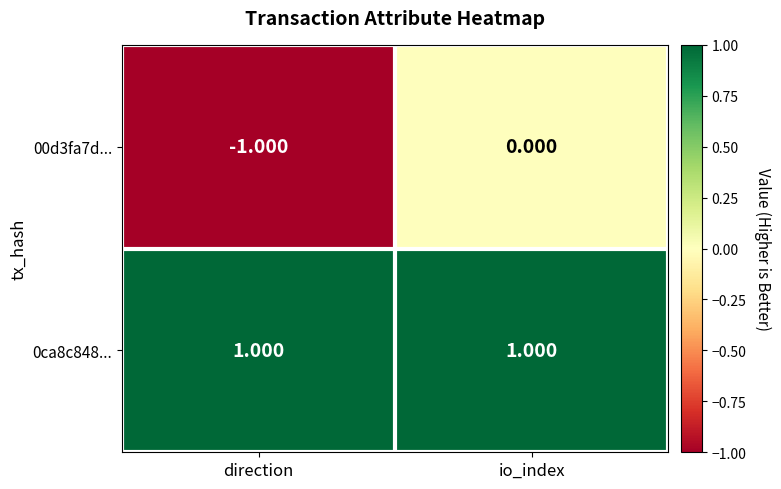

Is the value of 0ca8c848... at direction greater than the value of 00d3fa7d... at io_index?

Yes